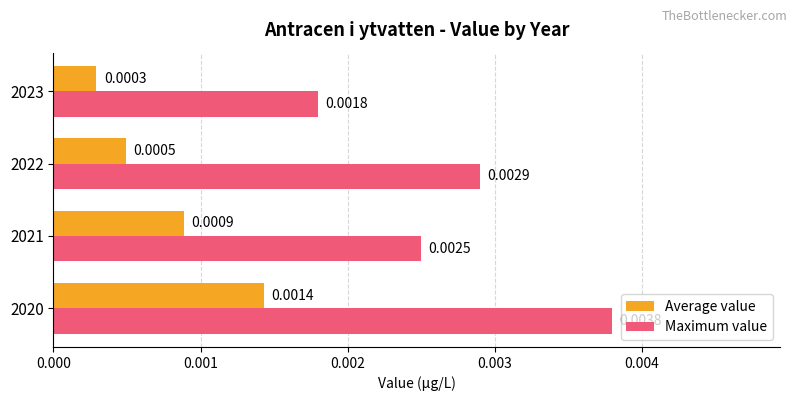

List the series in order of their overall mean, lowest first.

Average value, Maximum value